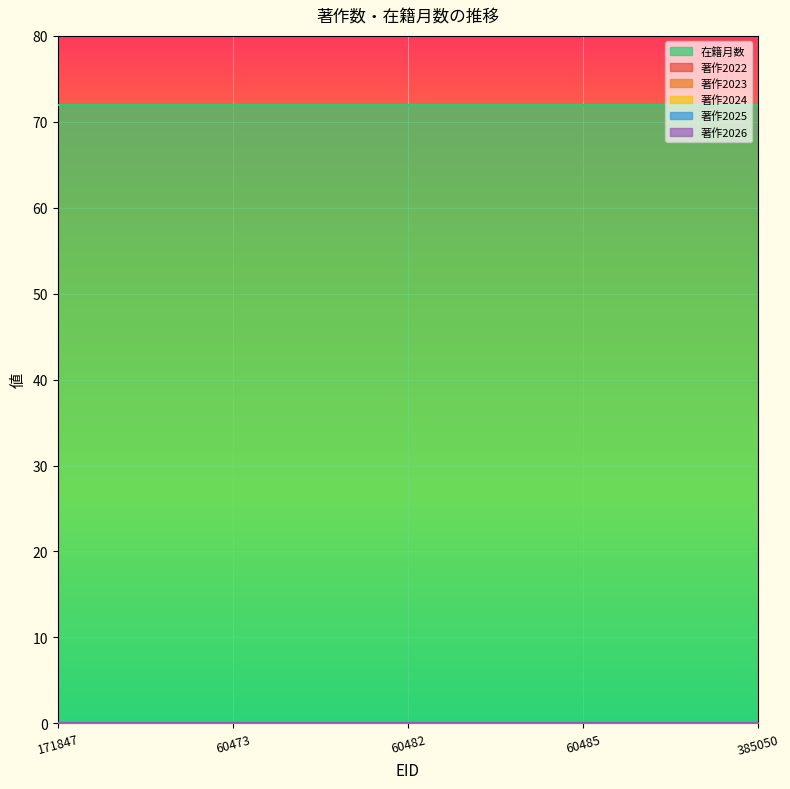

True or false: 著作2025 has more than 0 points higher than both neighbors.

False